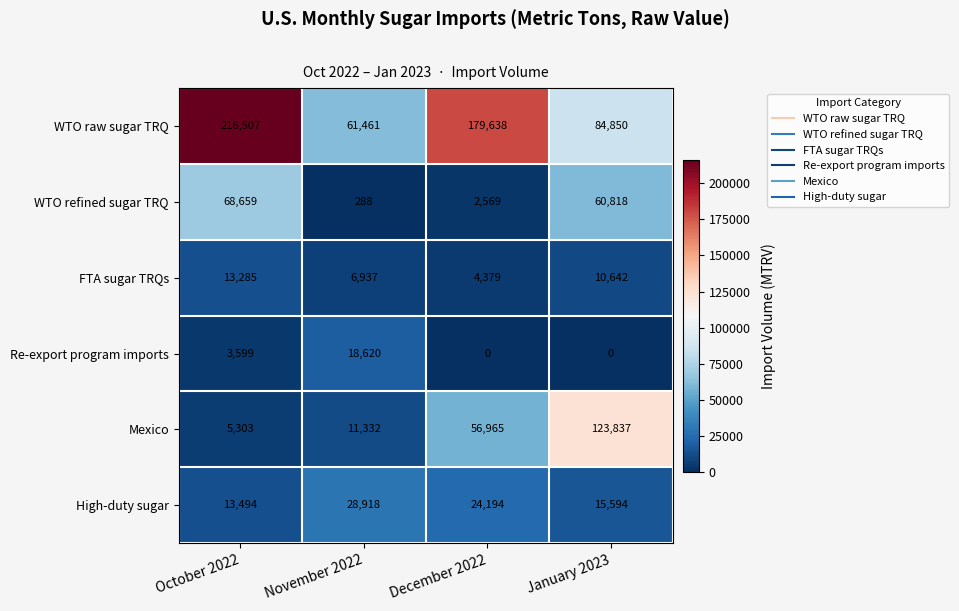

What is the maximum value for Re-export program imports?

18620